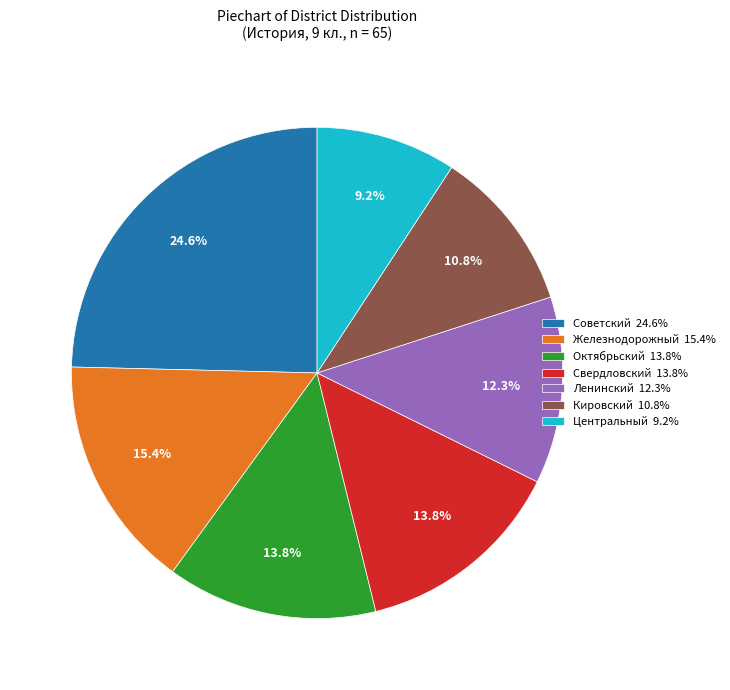

To the nearest percent, what is the combined percentage of Железнодорожный and Свердловский?

29%